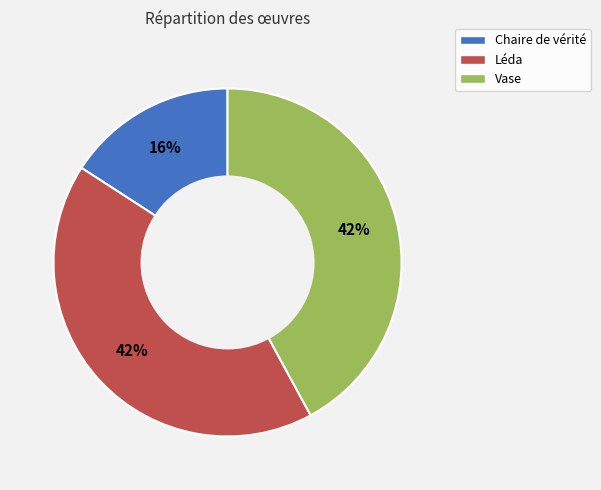

Which category has the smallest portion of the pie?

Chaire de vérité